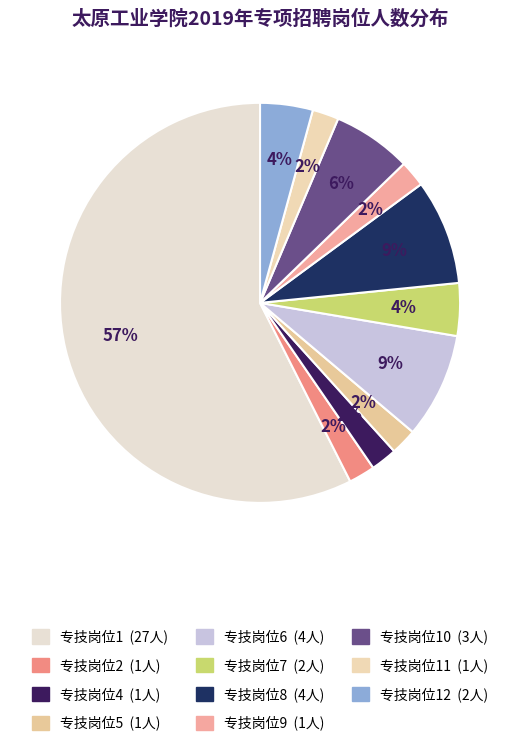

How many slices are in this pie chart?

11